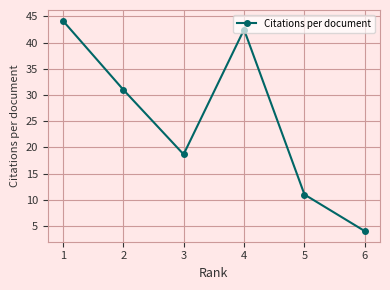

True or false: there are more than 0 points higher than both neighbors.

True